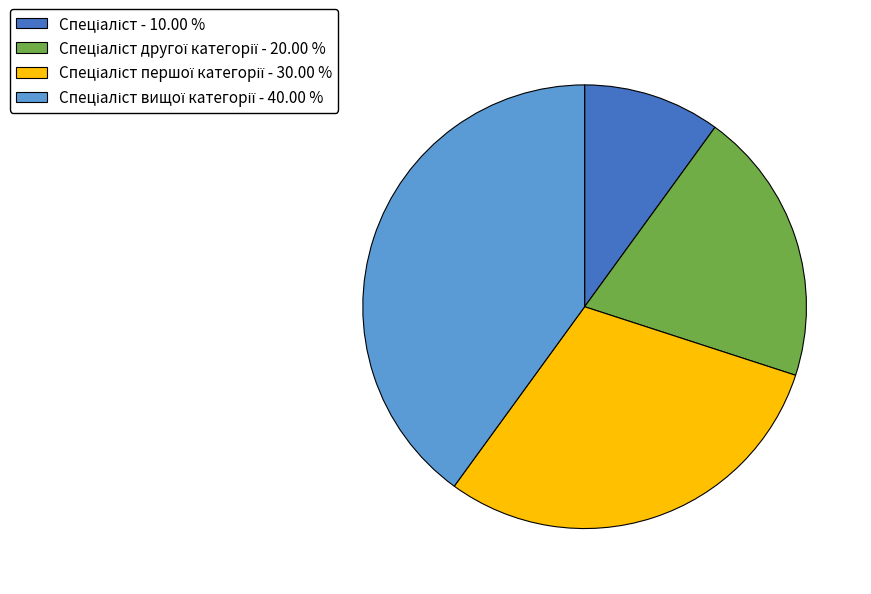

Is there any slice that represents more than half of the pie?

No